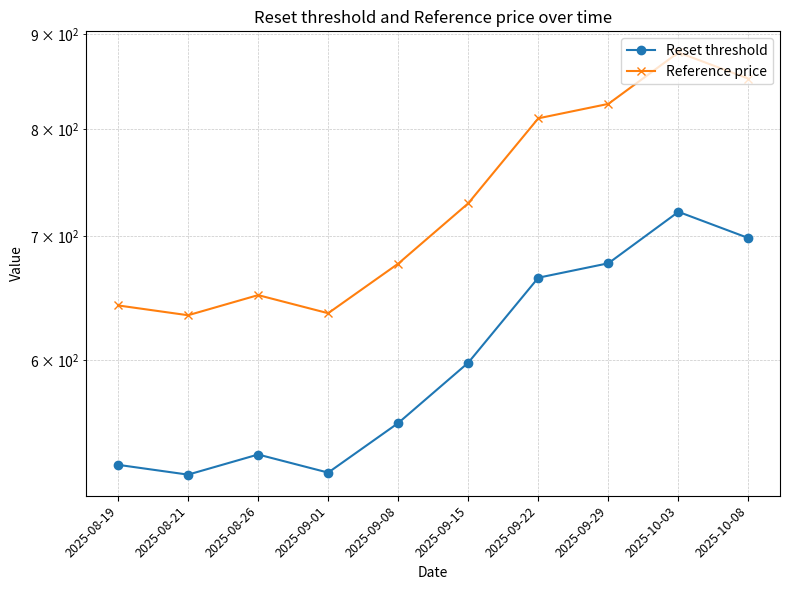

Reading left to right, transcribe all the data shown in this chart.

Reset threshold: 526.7	520.3	533.5	521.6	554.8	598.1	664.9	676.9	721.7	698.5
Reference price: 642.3	634.5	650.6	636.1	676.6	729.4	810.8	825.5	880.1	851.8